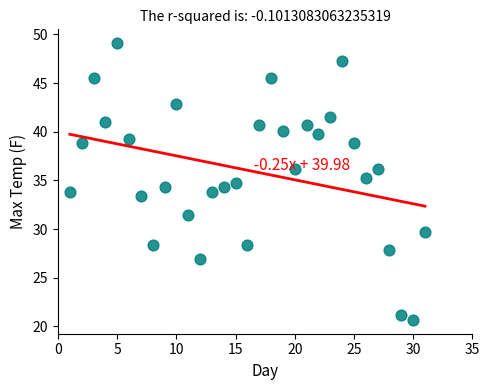

What is the range of Y values (max minus min)?

28.4